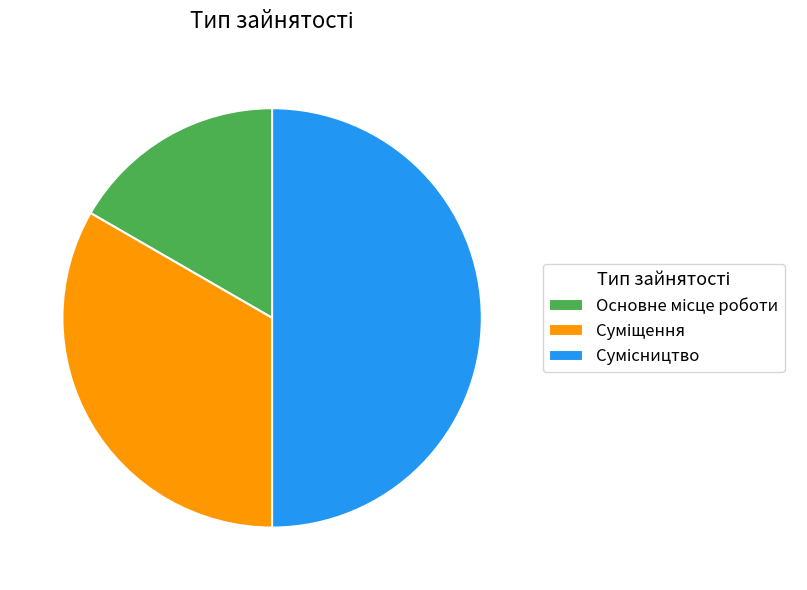

What portion of the pie excludes Сумісництво?

50.0%